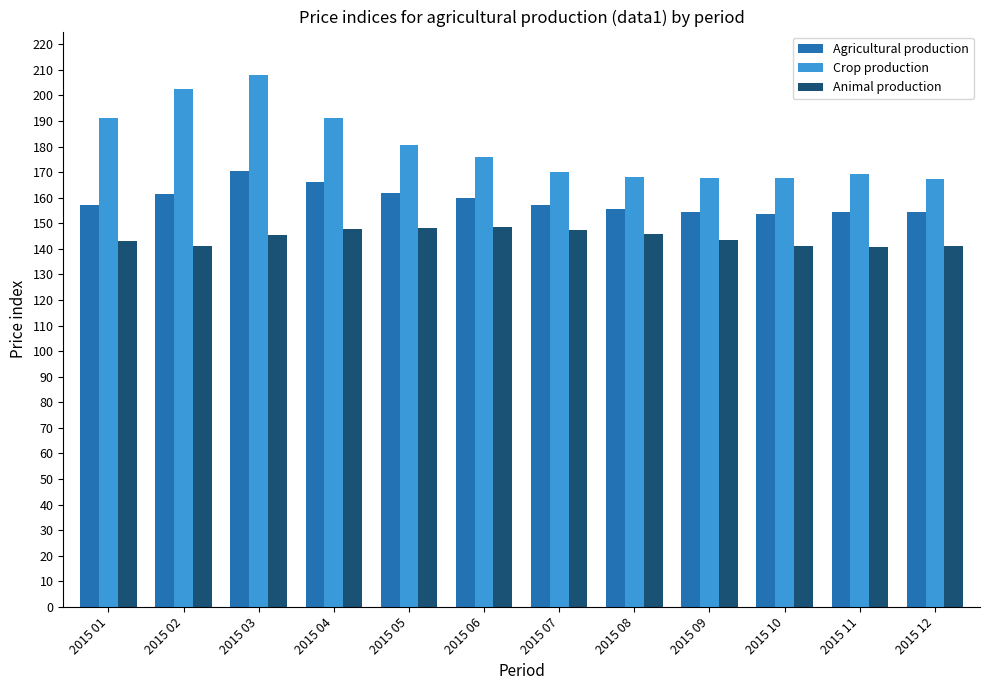

The value of Crop production at 2015 05 is 279.7. True or false?

False